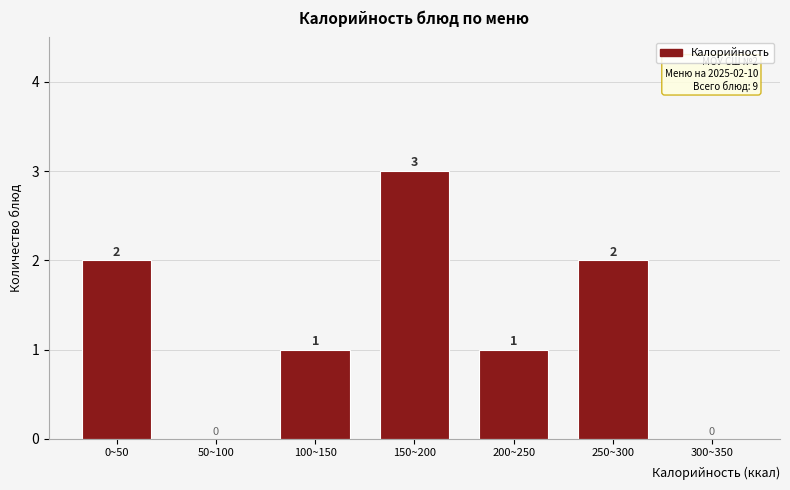

Reading left to right, transcribe all the data shown in this chart.

0~50=2	50~100=0	100~150=1	150~200=3	200~250=1	250~300=2	300~350=0